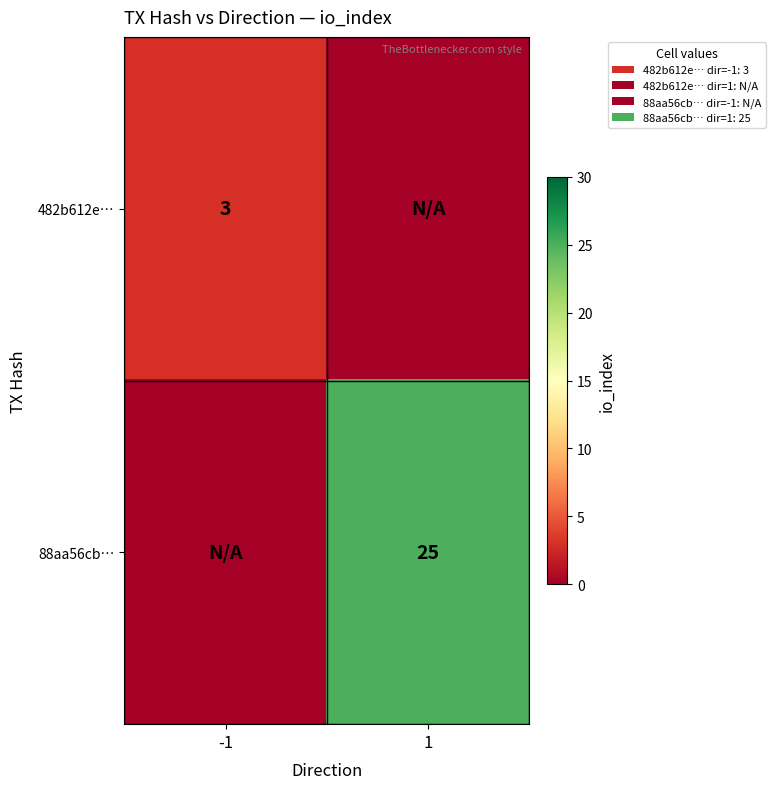

The 88aa56cb… series shows 25 at 1. True or false?

True